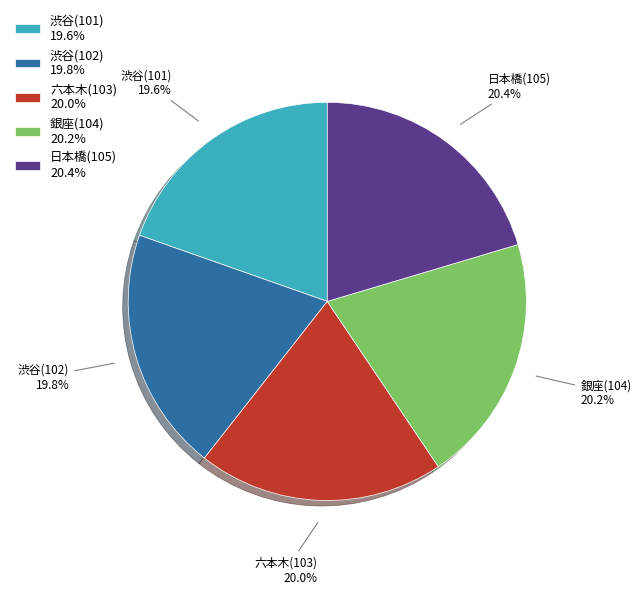

Does 銀座(104) account for over 50% of the chart?

No